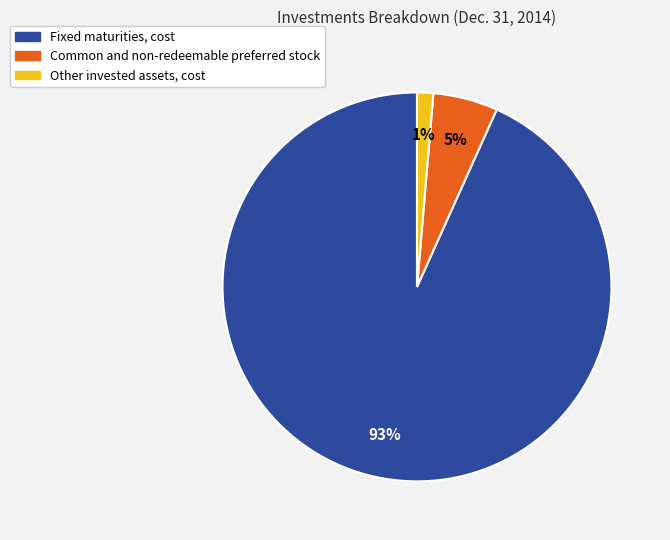

Which category has the smallest portion of the pie?

Other invested assets, cost